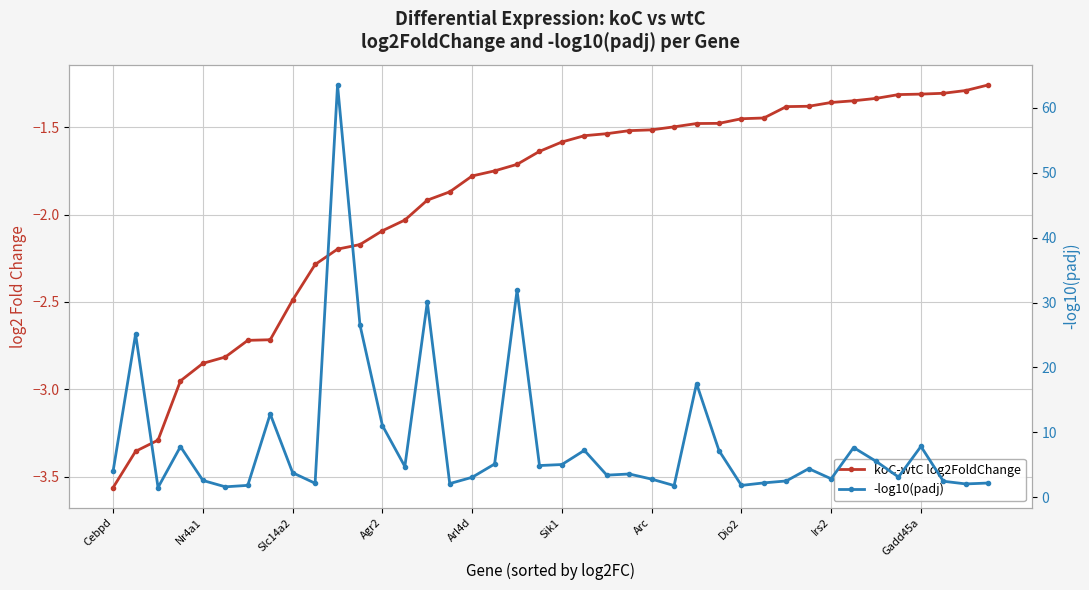

What is the maximum value shown in the chart?

63.5